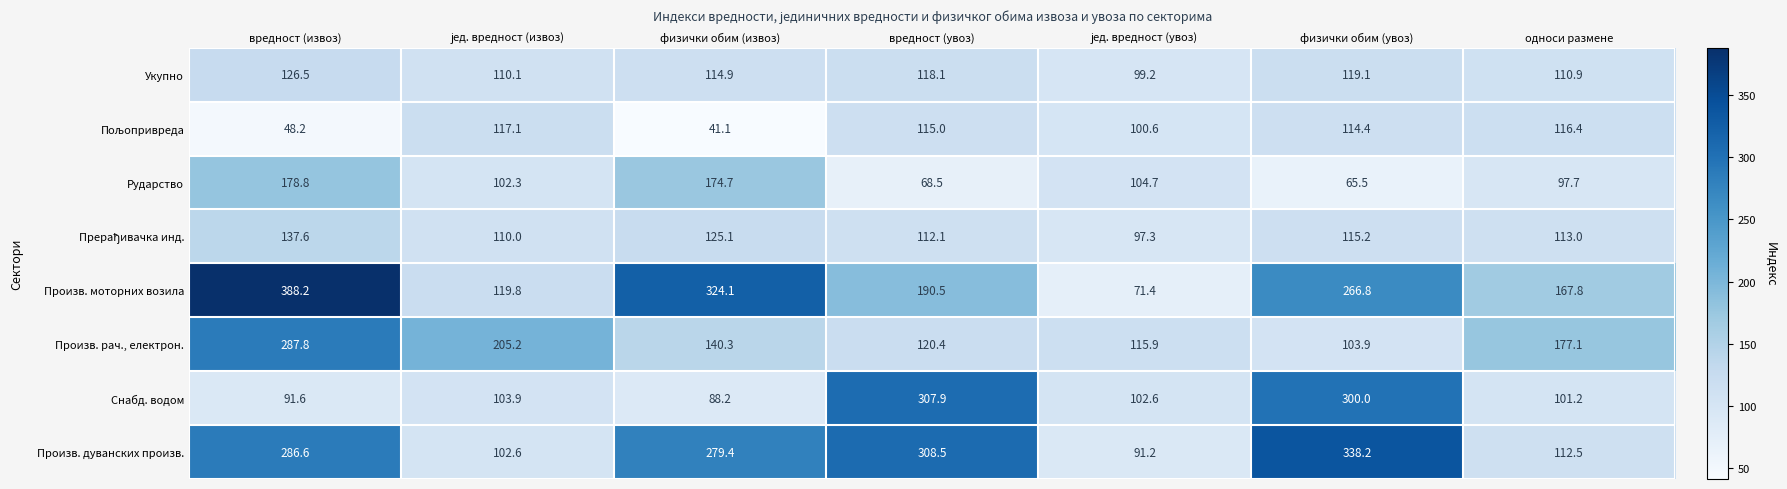

Between вредност (извоз) and односи размене, which series saw the biggest shift?

Произв. моторних возила